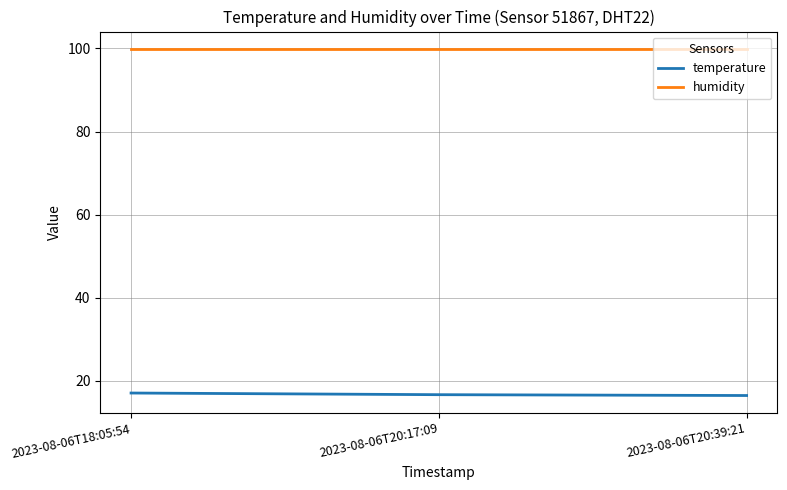

What is the difference between the highest and lowest values at 2023-08-06T18:05:54?

82.8